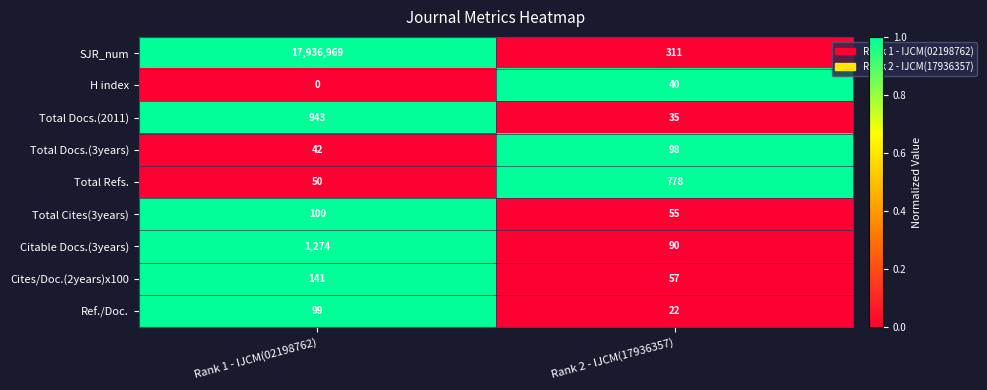

At how many categories does at least one series exceed 0?

2